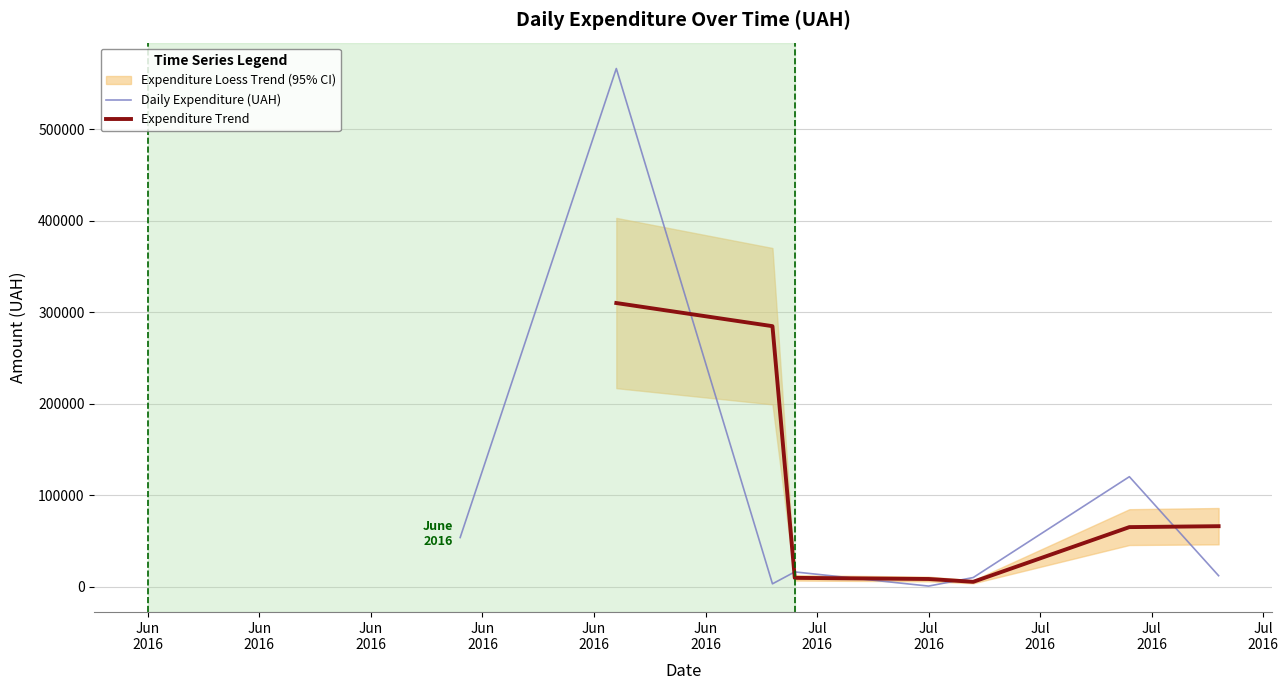

True or false: the data shows 10770.1 at 13.

True